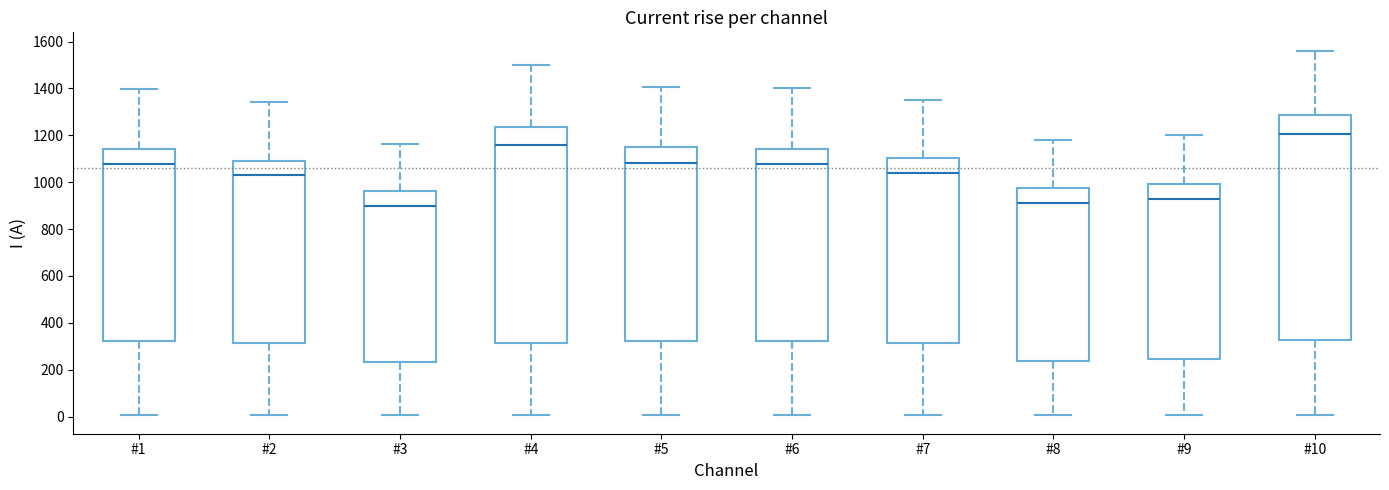

Where does the lower whisker of the box for #10 end on the y-axis? The values are not printed on the chart, so give them approximately, as read against the axis.

0